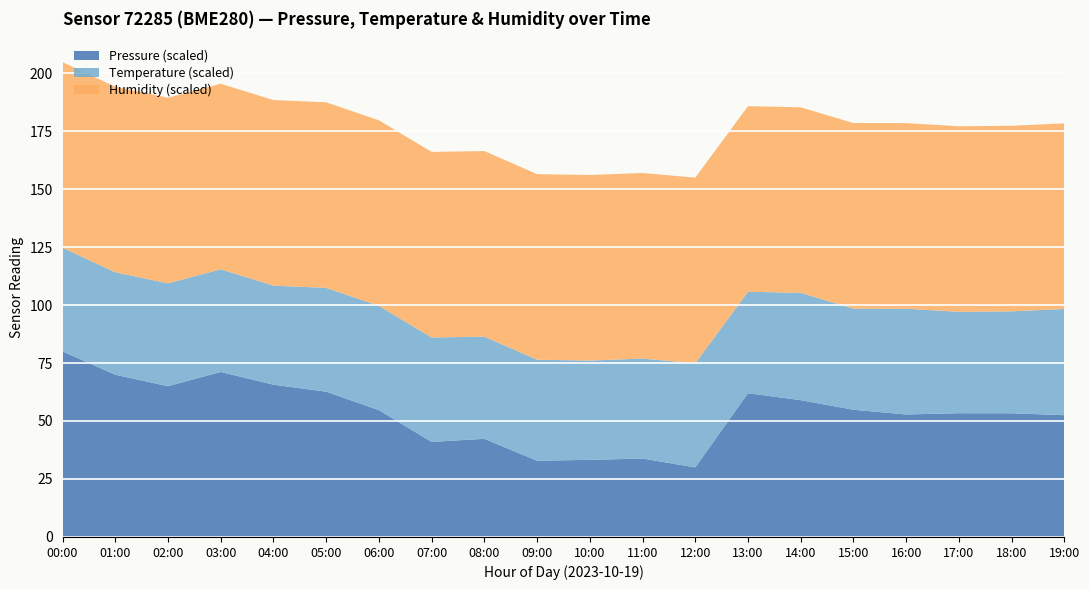

What is the minimum value for Pressure (scaled)?

30.0